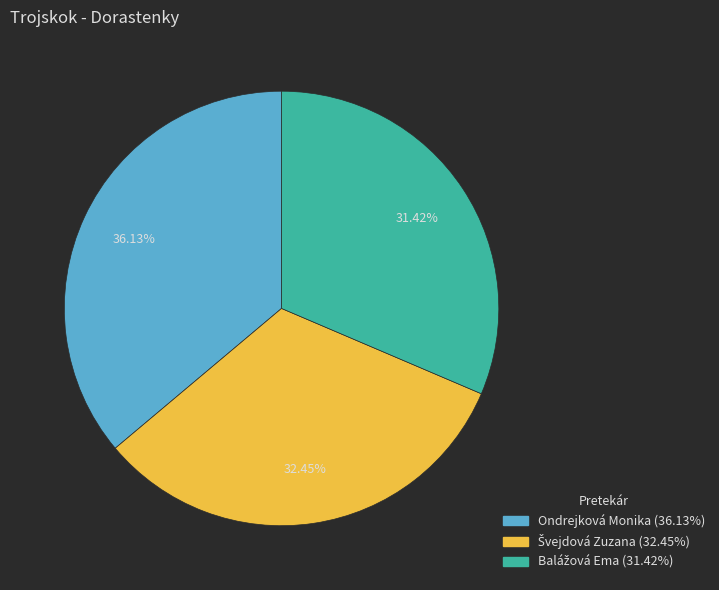

Is there any slice that represents more than half of the pie?

No